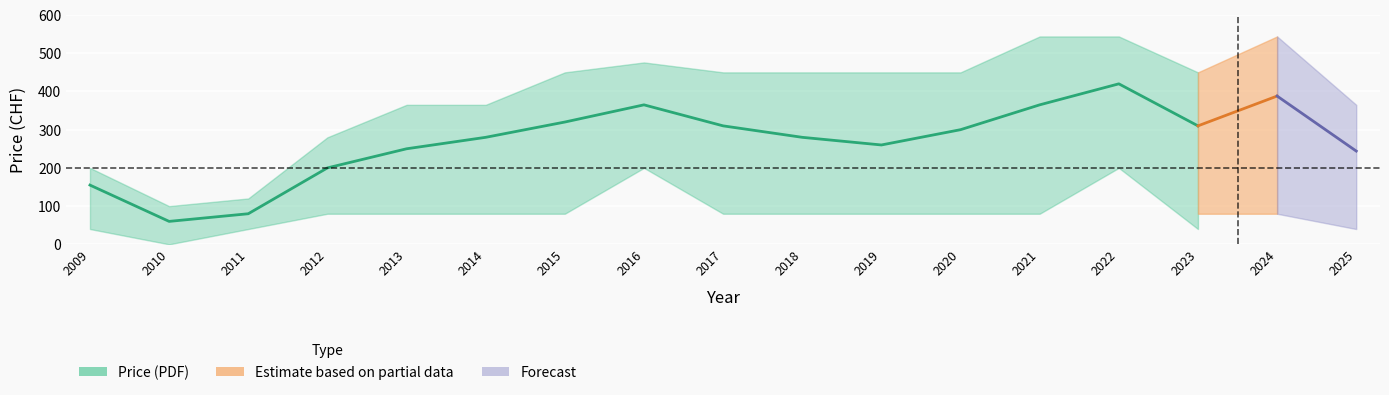

How many points are higher than both their immediate neighbors (excluding endpoints)?

2